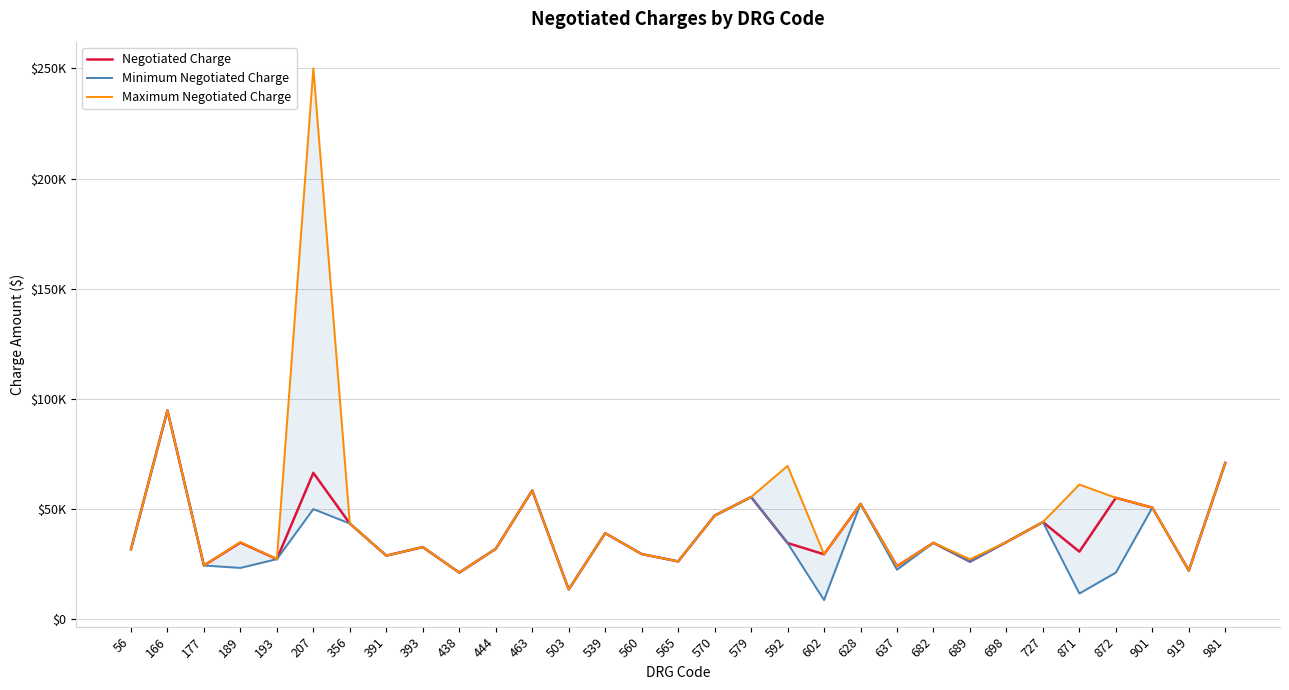

Is it true that Minimum Negotiated Charge equals 25839 at 356?

False